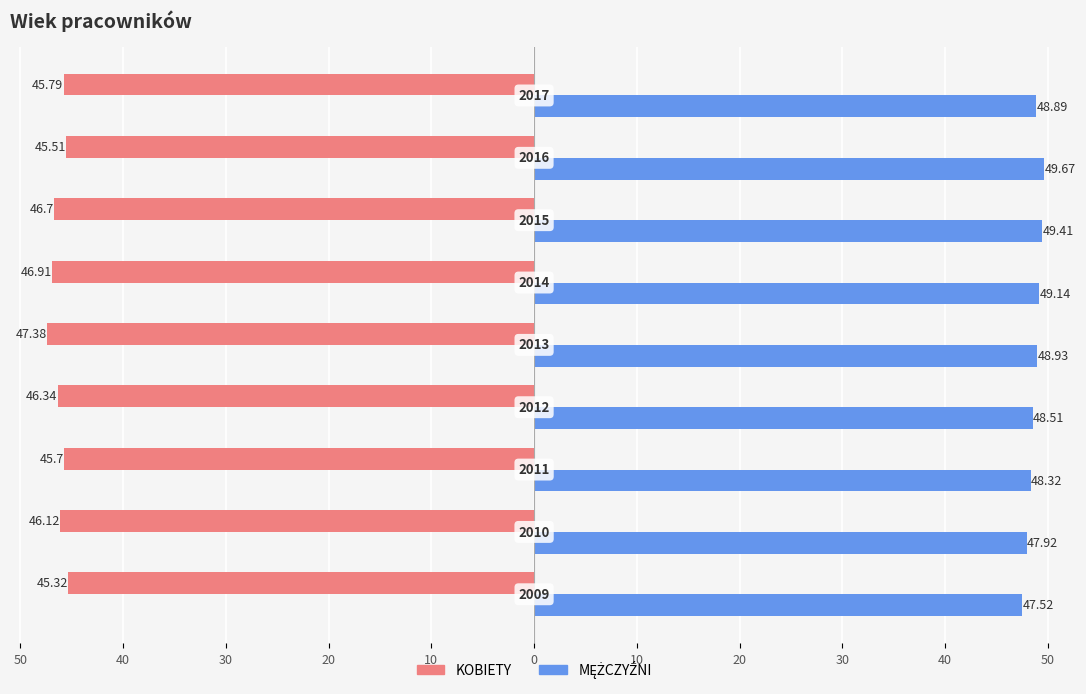

Does the chart contain stacked bars?

No